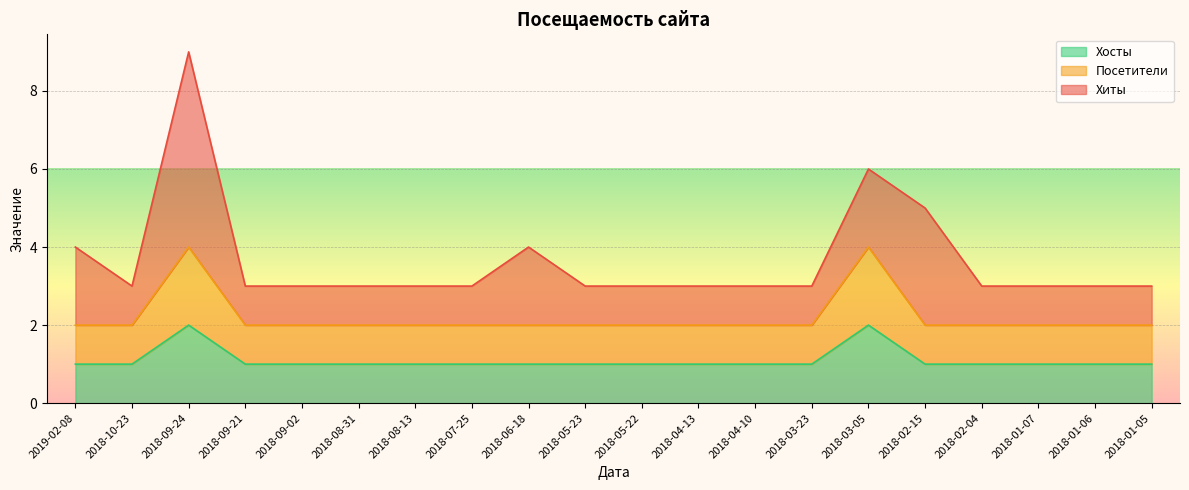

True or false: Хосты has more than 1 interior local peaks.

True